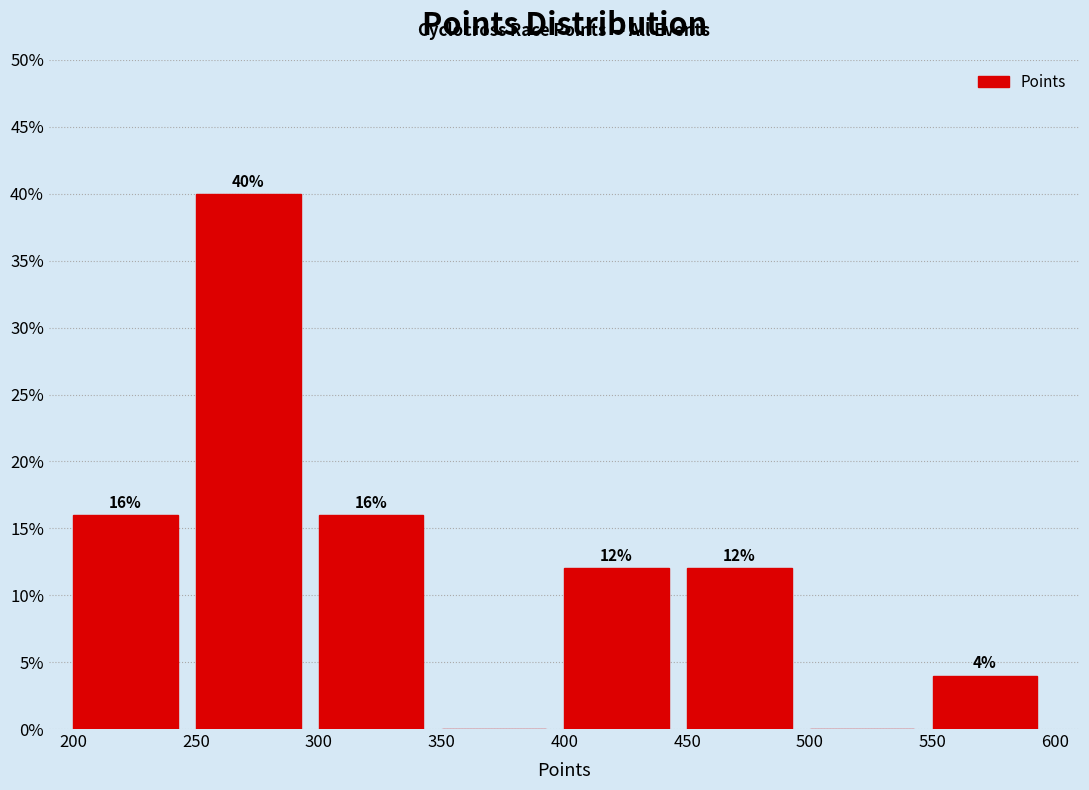

Which range on the x-axis has the tallest bar?

250 to 300